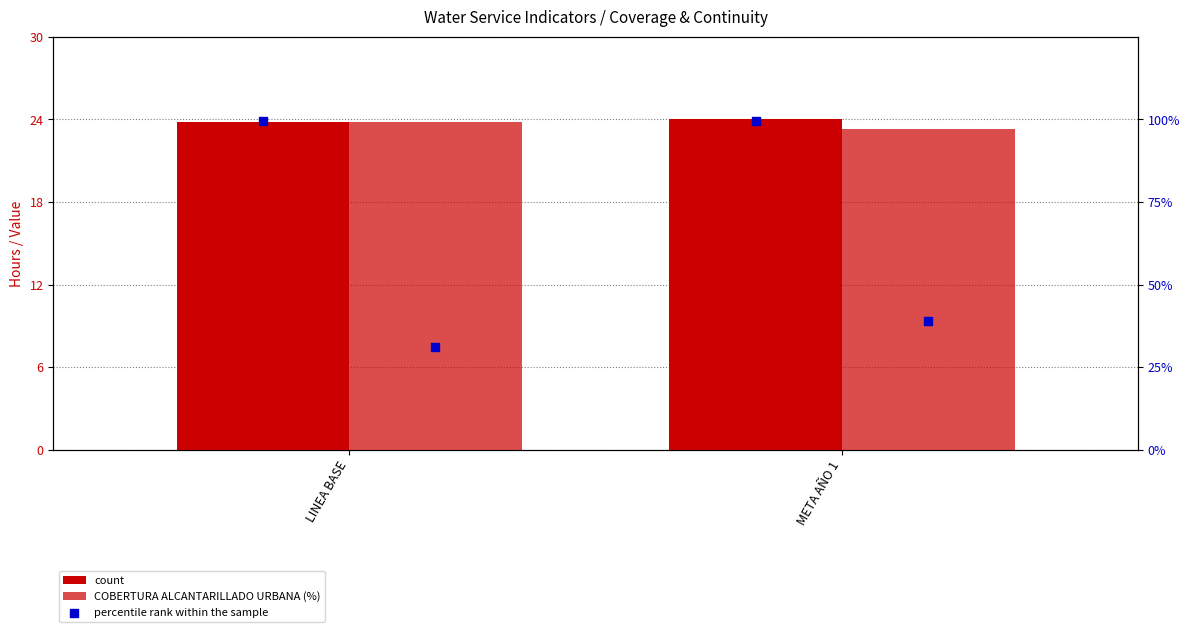

What is the total value across all series at META AÑO 1?

146.9